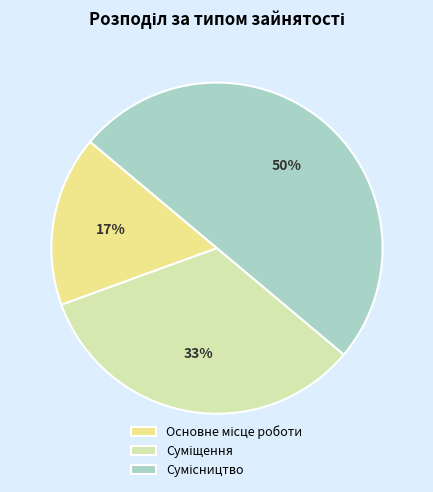

To the nearest percent, what is the difference between the largest and smallest slice percentages?

33%